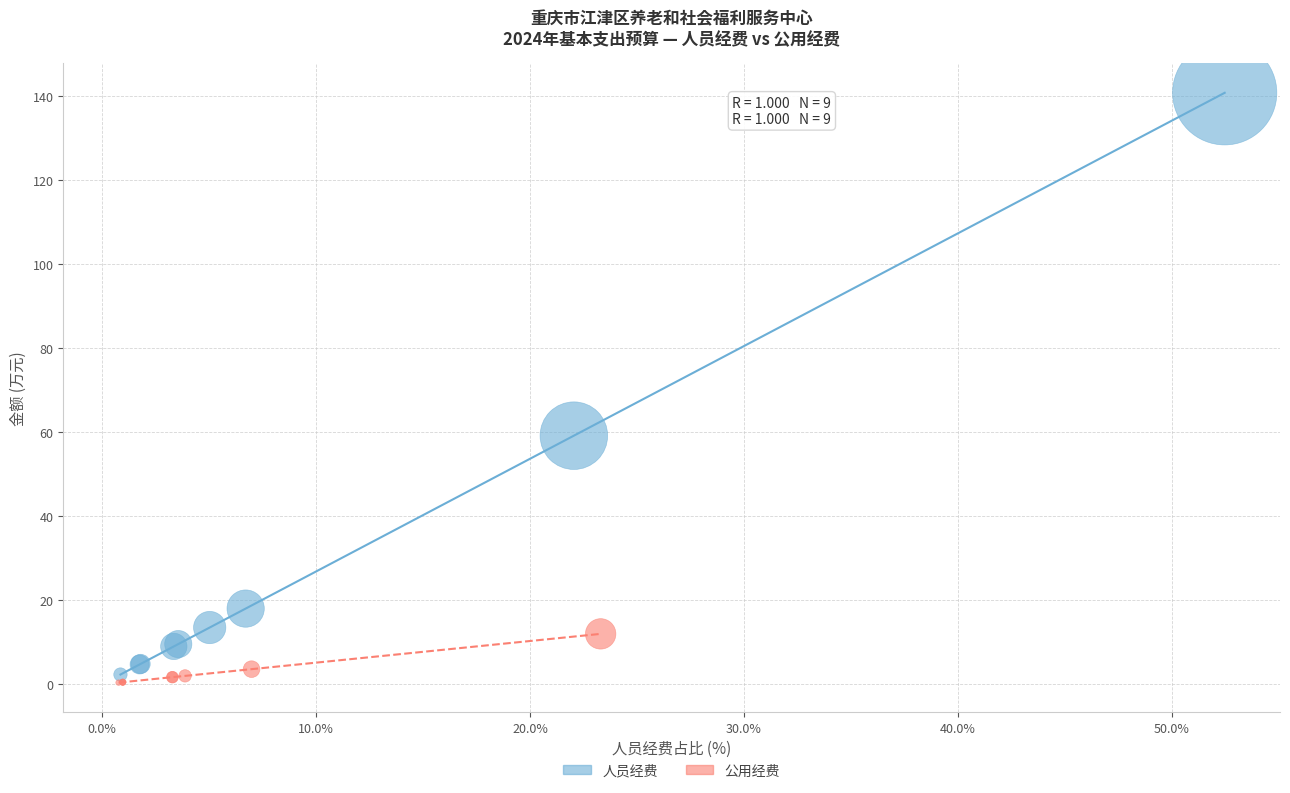

Which series has the largest Y range (max minus min)?

人员经费